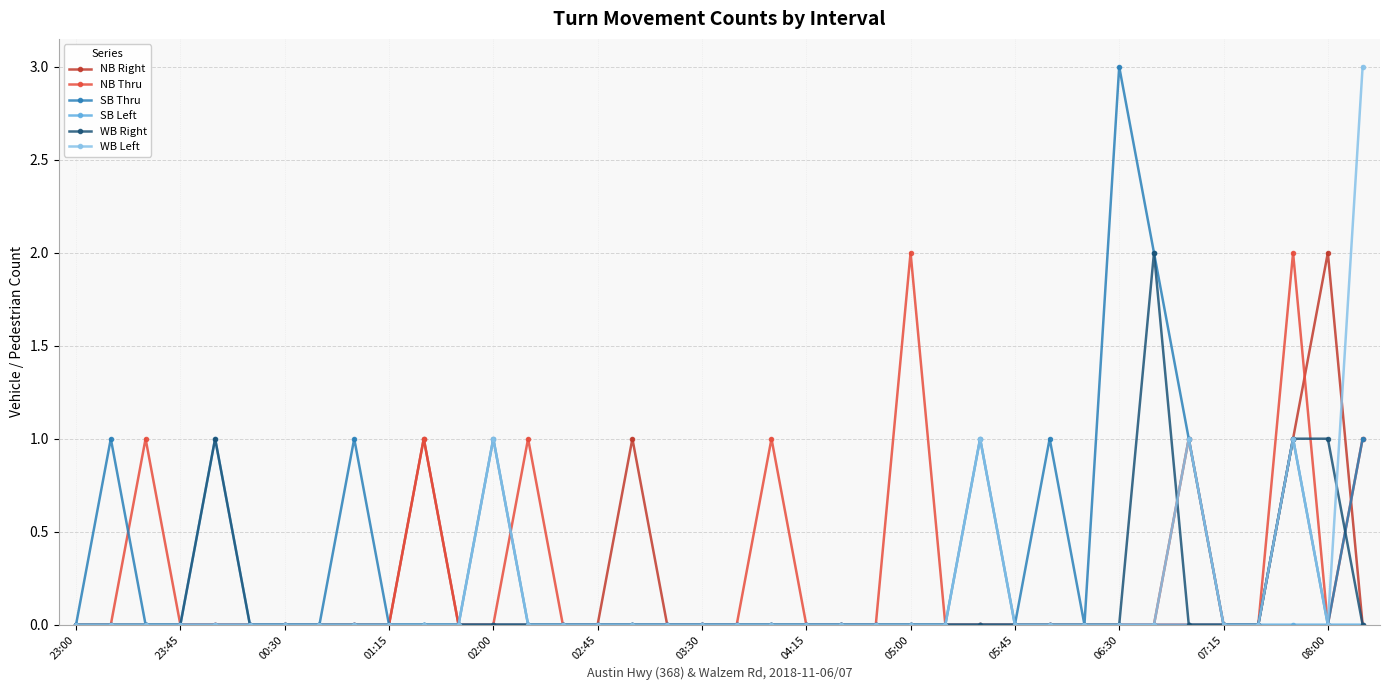

What is the highest value of the SB Thru series?

3